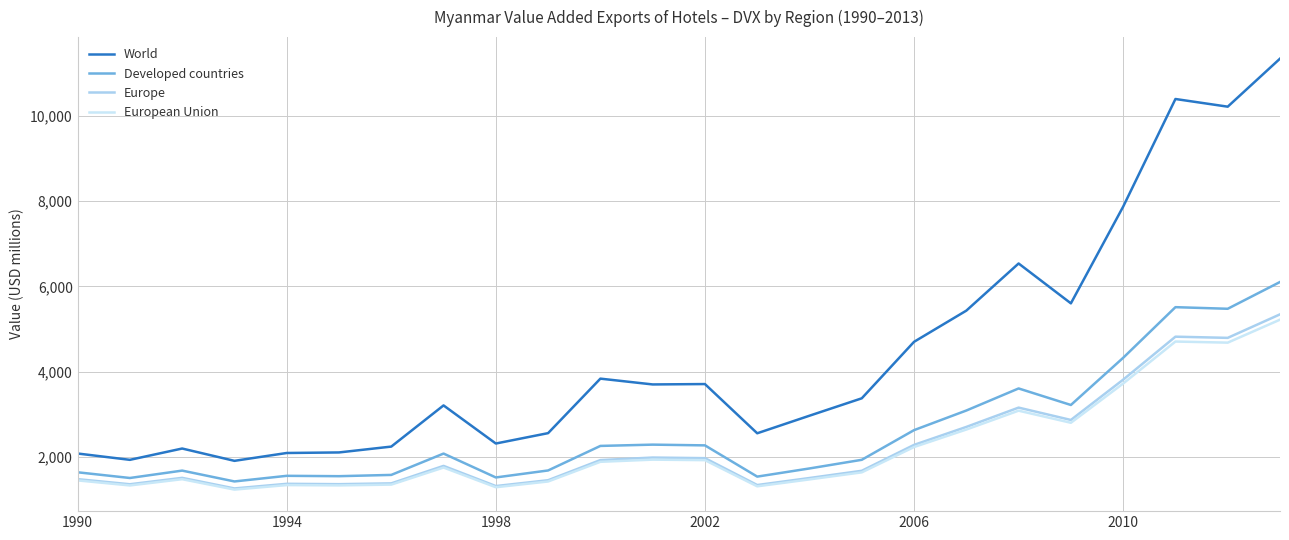

True or false: World and European Union cross at least once.

False